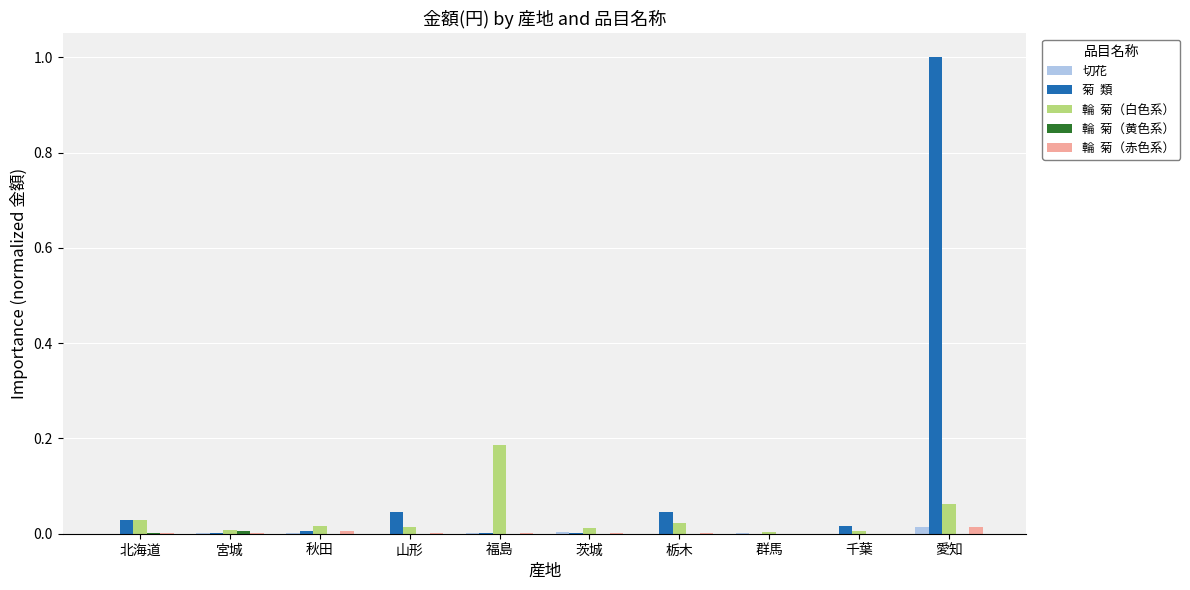

Which label corresponds to the largest value in the chart?

愛知